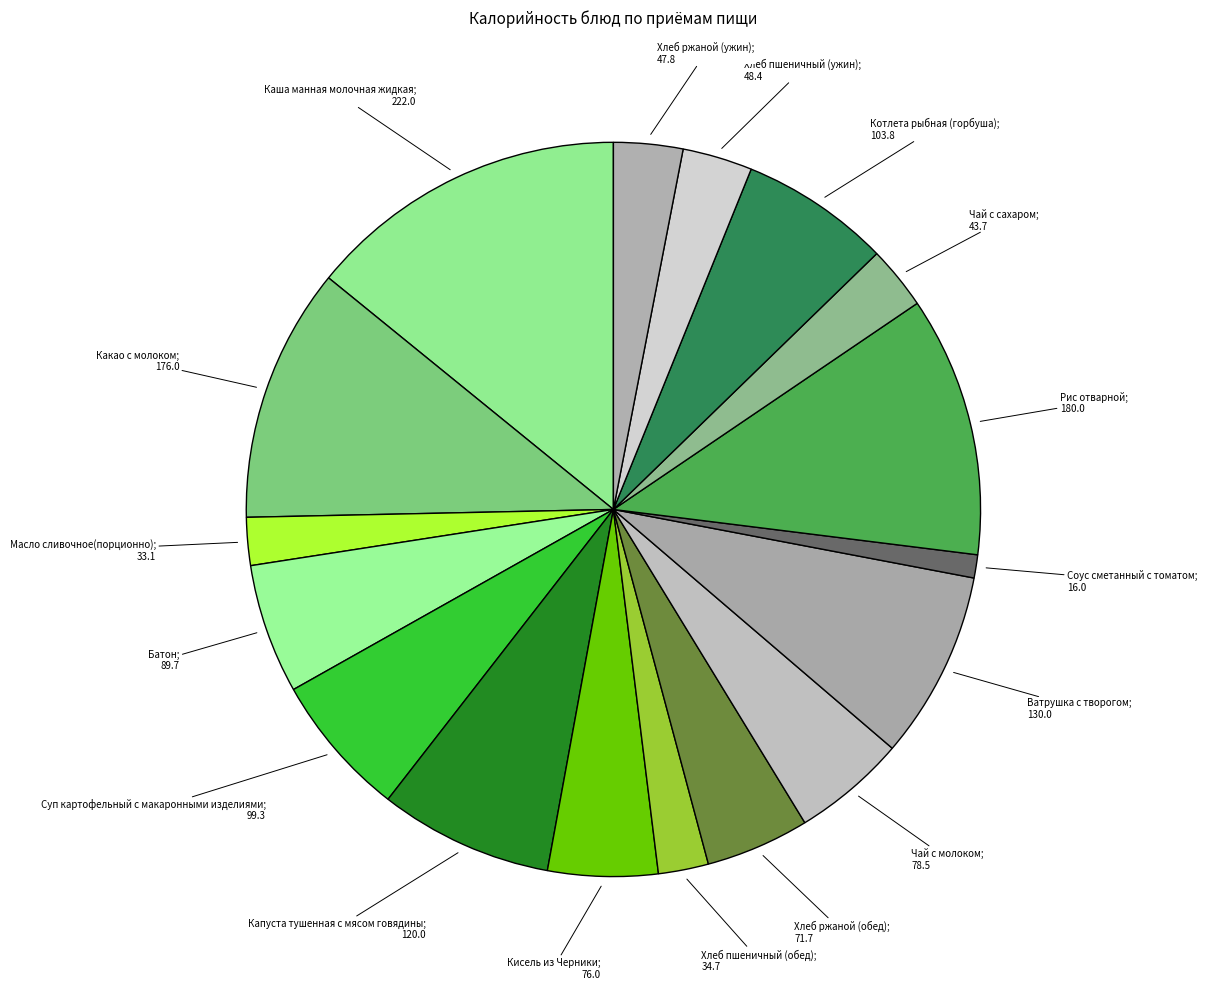

How many segments does this pie chart have?

17